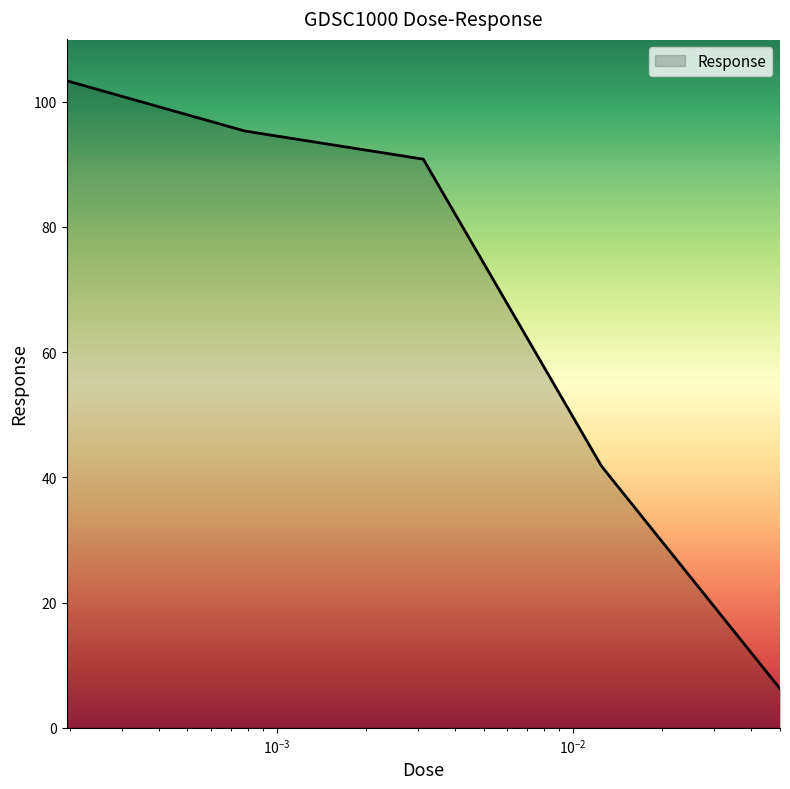

True or false: the data has more than 0 interior local peaks.

False